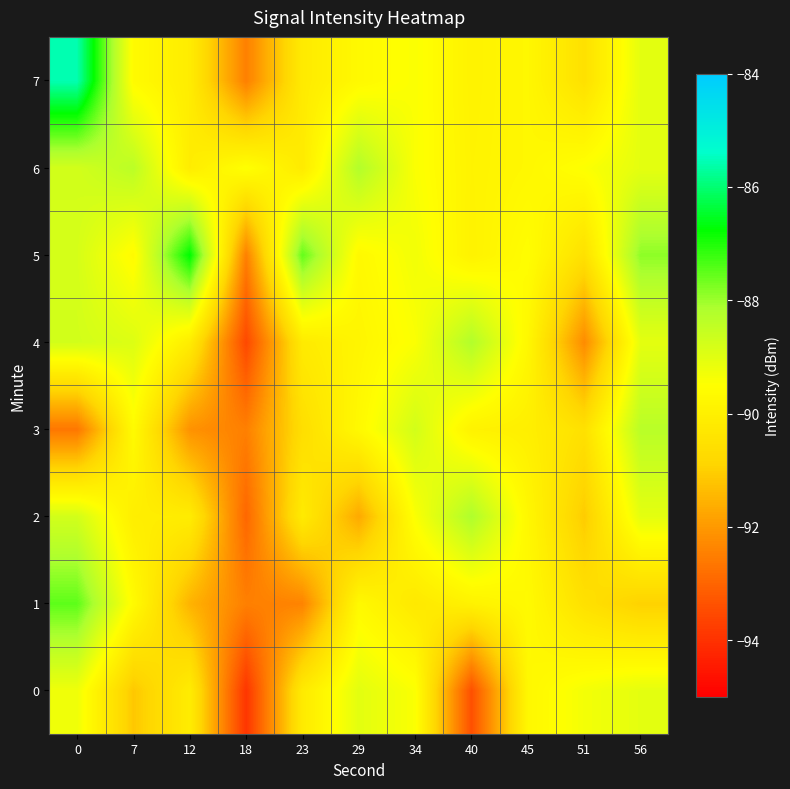

What is the total value across all series at 34?

-715.4